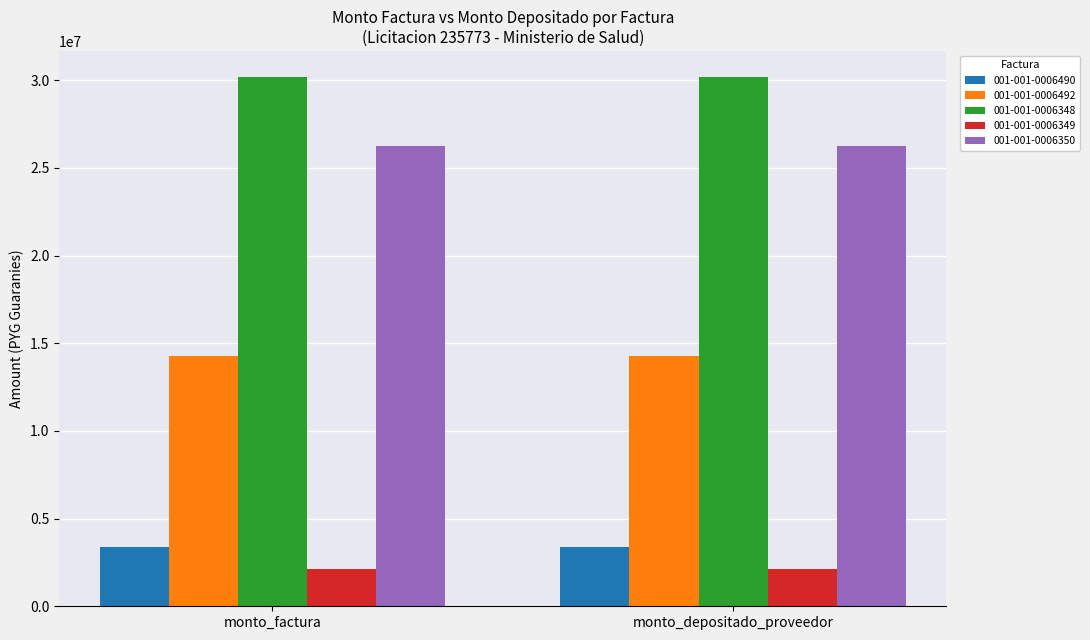

What is the difference between the highest and lowest values at monto_factura?

28015000